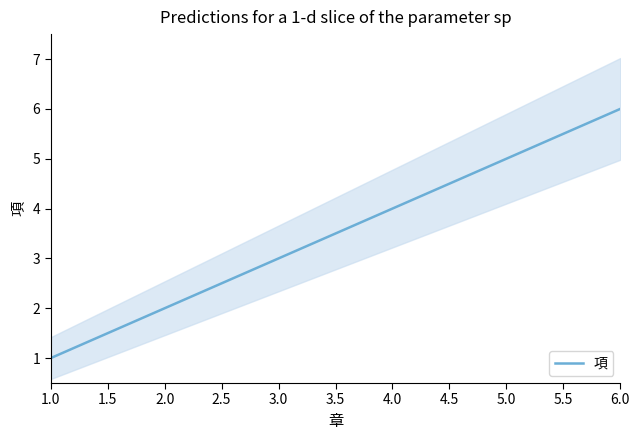

The 項 series shows 2 at 2.0. True or false?

True